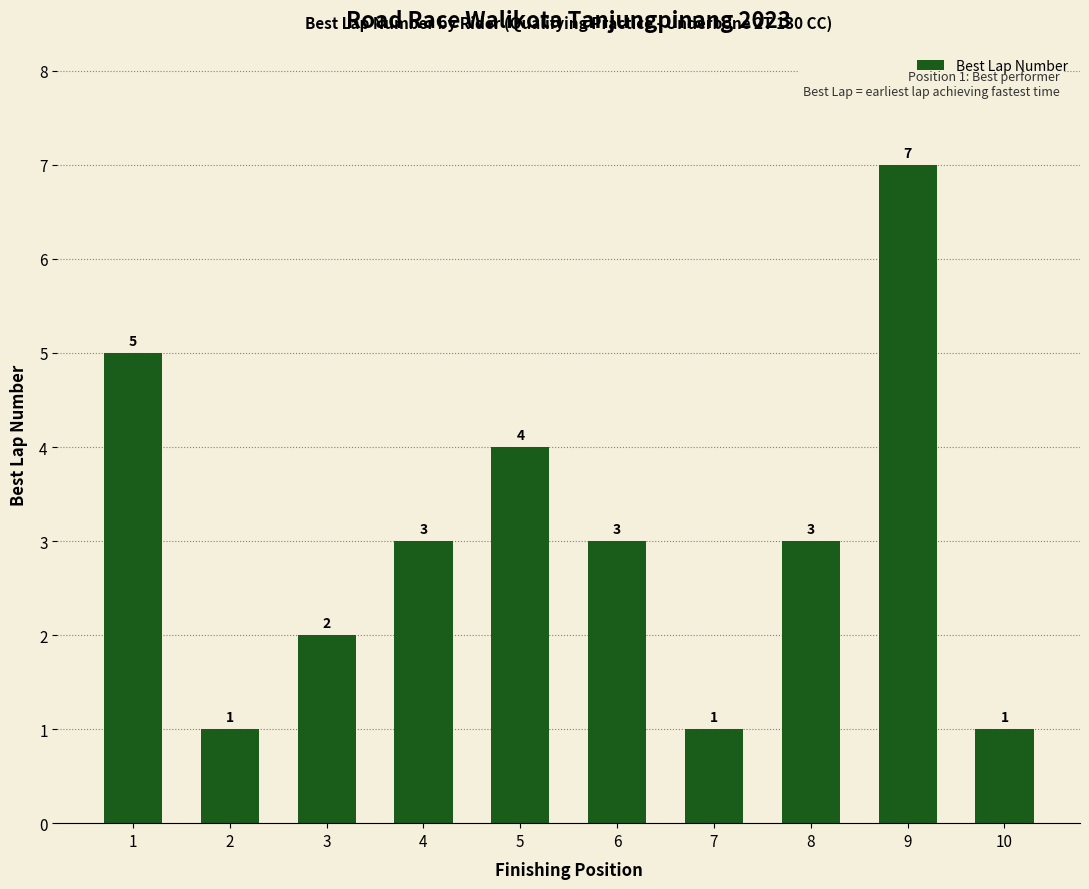

Reading left to right, what are all the values shown in this chart?

5	1	2	3	4	3	1	3	7	1